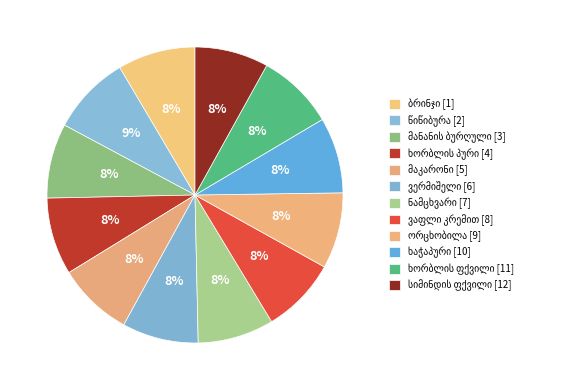

How many segments does this pie chart have?

12